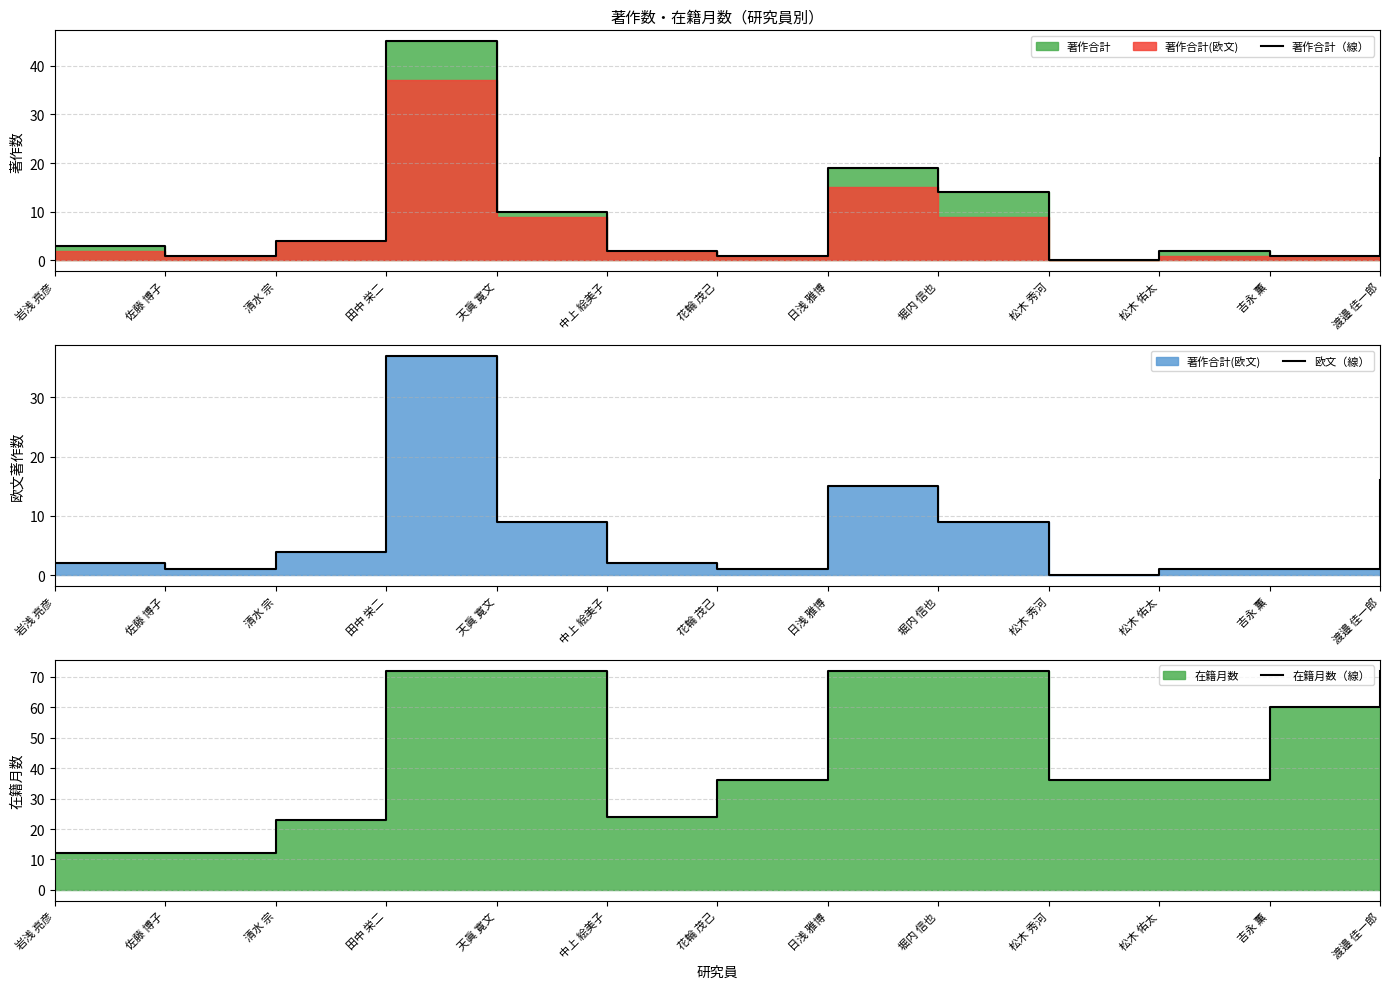

Where does the 欧文（線） series first go above 2?

清水 宗